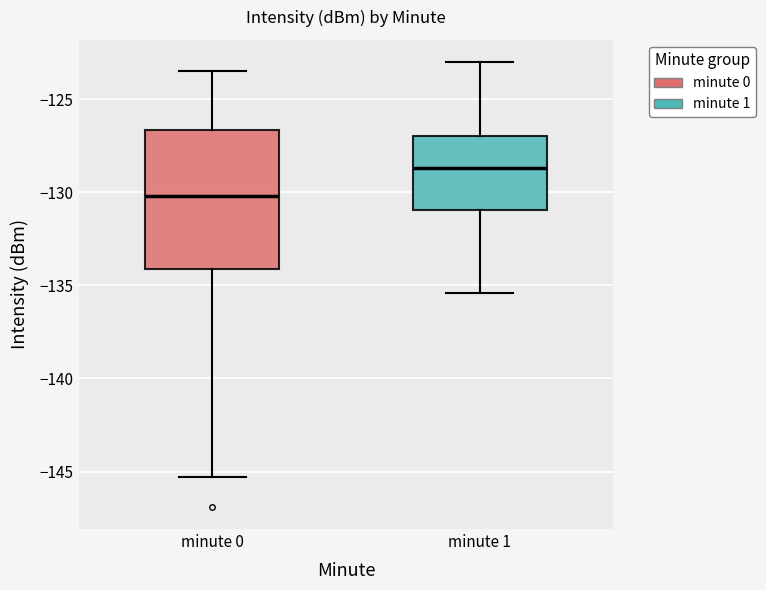

Reading left to right, transcribe this box plot: for each box, give where its median line is, the range the box spans, and where its two whiskers end, as read against the y-axis. The values are not printed on the chart, so give them approximately, as read against the axis.

minute 0: median -130.0, box -134.0 to -126.5, whiskers -145.5 to -123.5
minute 1: median -128.5, box -131.0 to -127.0, whiskers -135.5 to -123.0